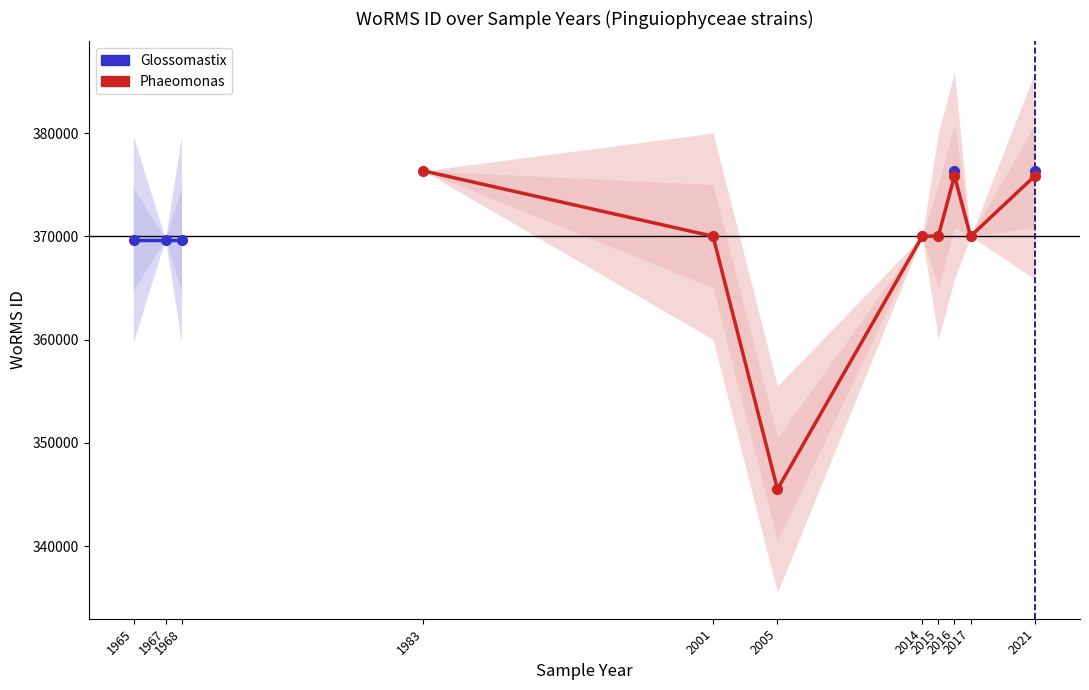

Which series changed the most between 1983 and 2016?

Phaeomonas (light)